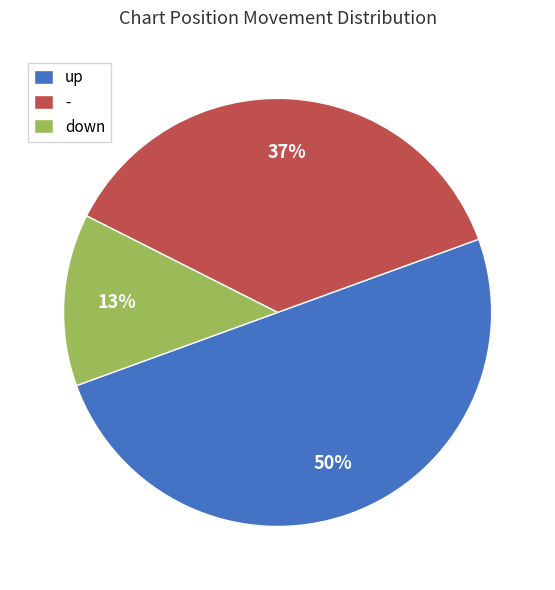

Is down the majority of the pie?

No